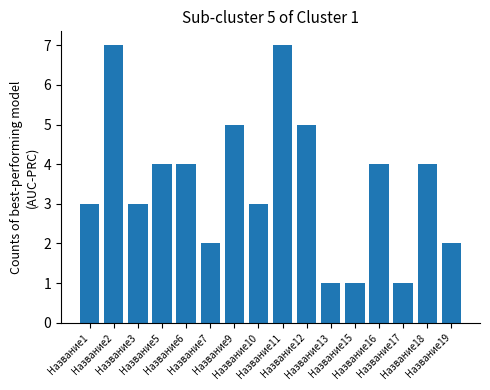

Reading left to right, transcribe all the data shown in this chart.

Название1=3	Название2=7	Название3=3	Название5=4	Название6=4	Название7=2	Название9=5	Название10=3	Название11=7	Название12=5	Название13=1	Название15=1	Название16=4	Название17=1	Название18=4	Название19=2